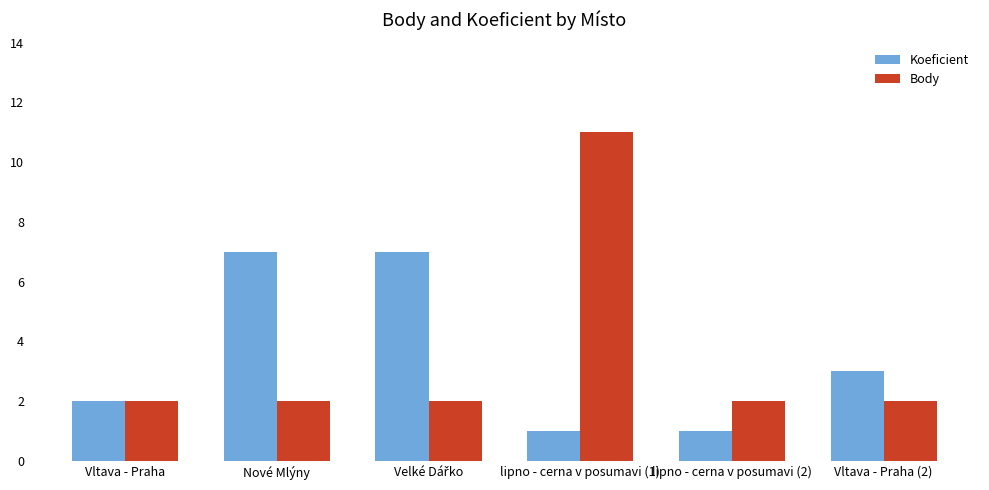

At which category is the sum across all series the highest?

lipno - cerna v posumavi (1)